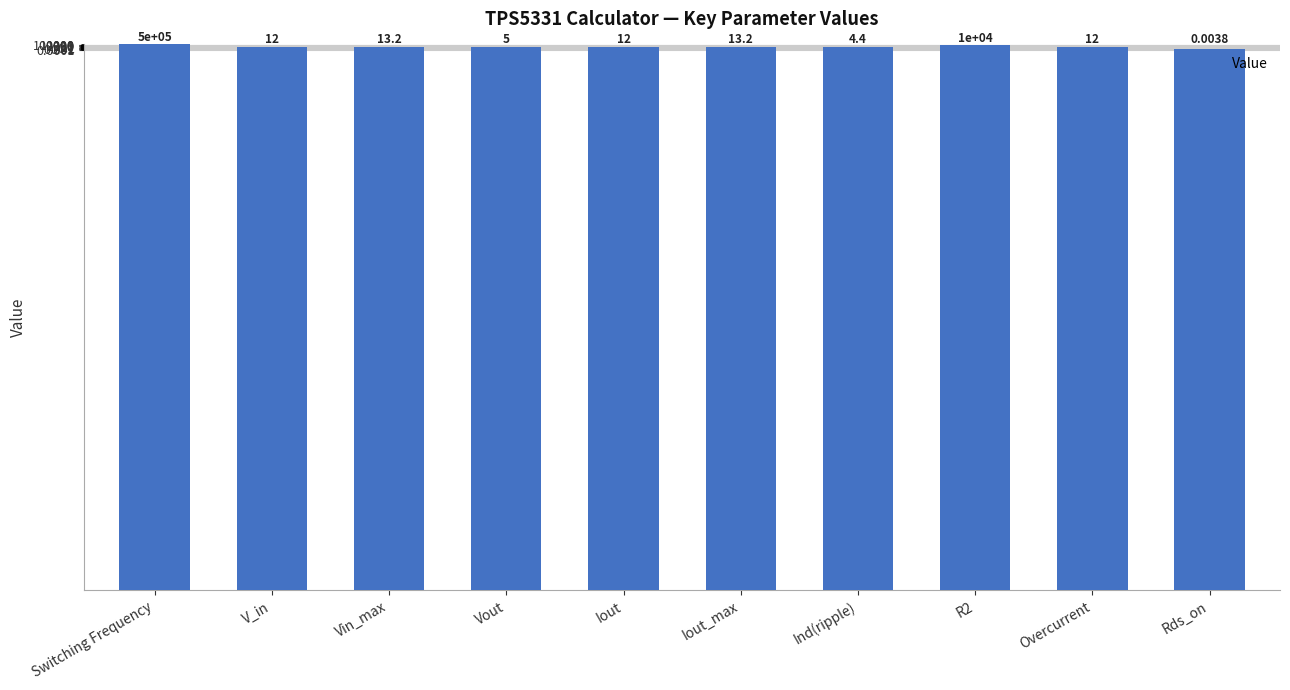

How many series are shown in this chart?

1